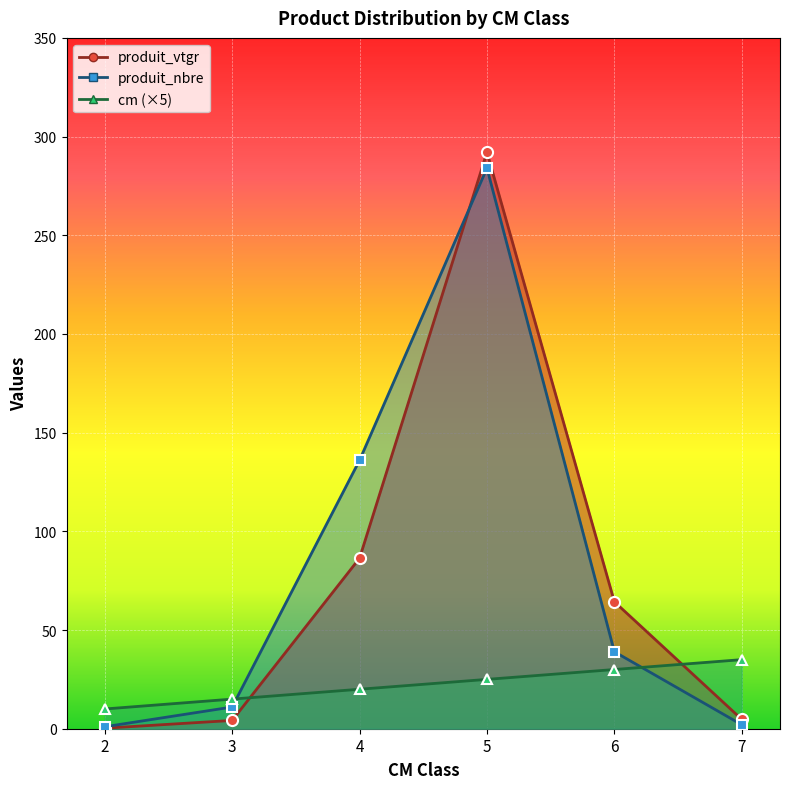

Which category has the highest value across all series?

5